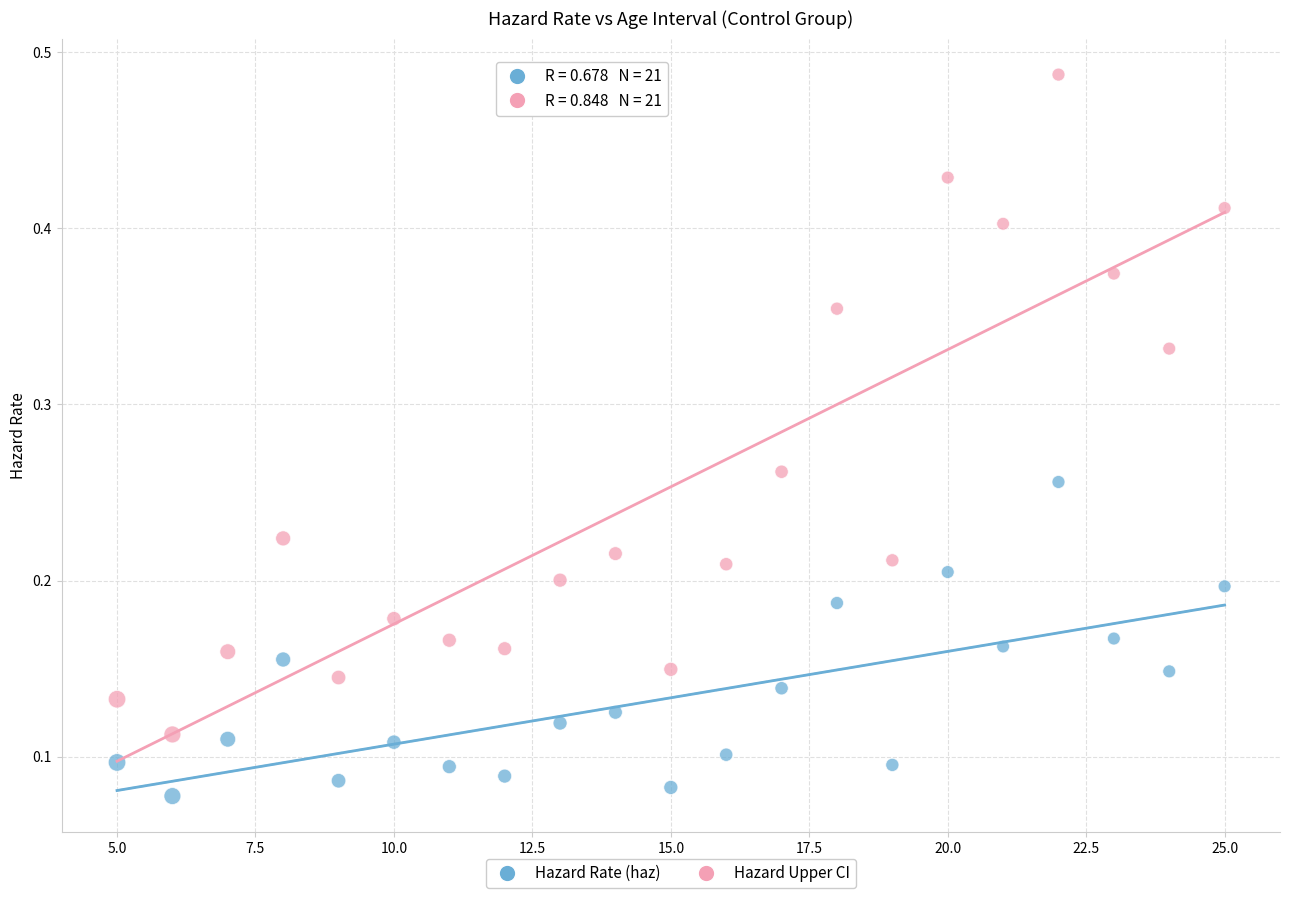

Across all data points, what is the range of X values (max minus min)?

20.0